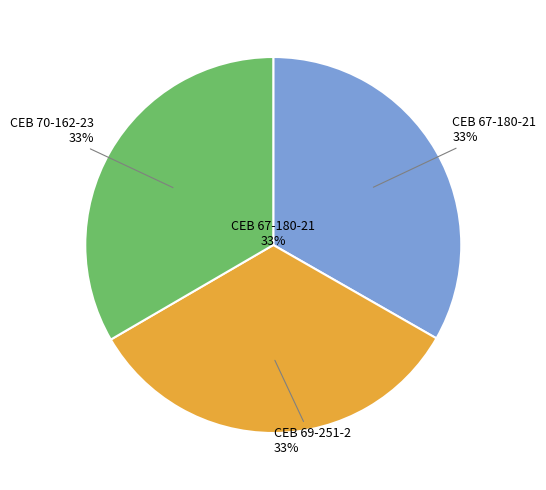

To the nearest percent, what is the average slice percentage?

33%